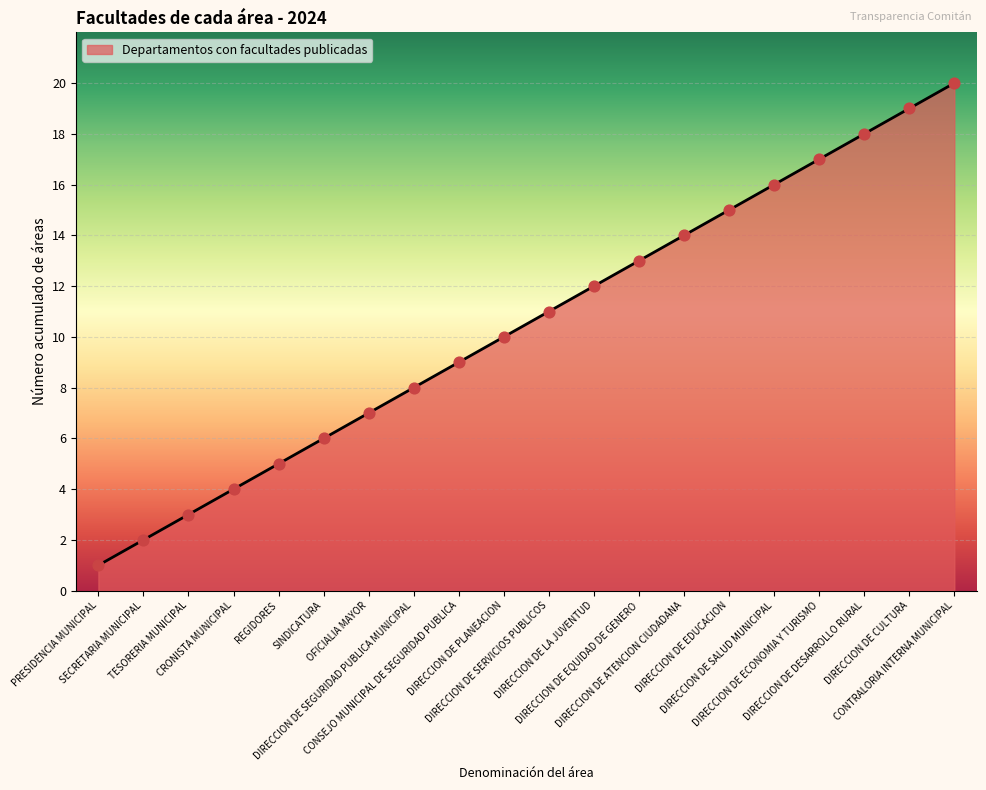

What is the change in value from TESORERIA MUNICIPAL to DIRECCION DE CULTURA?

+16